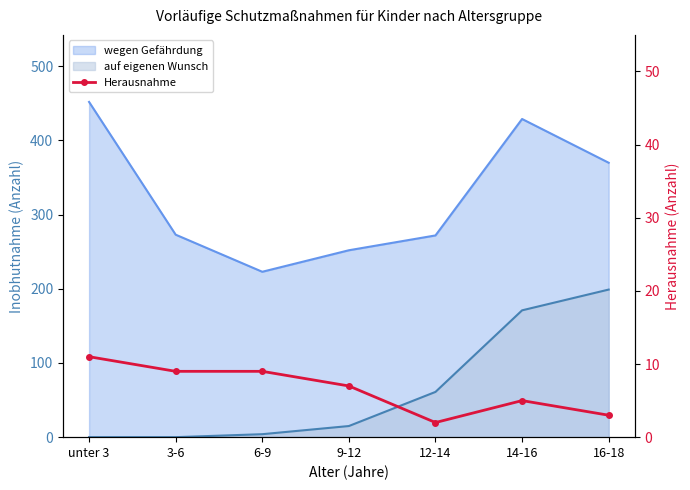

What is the sum of all values?

46